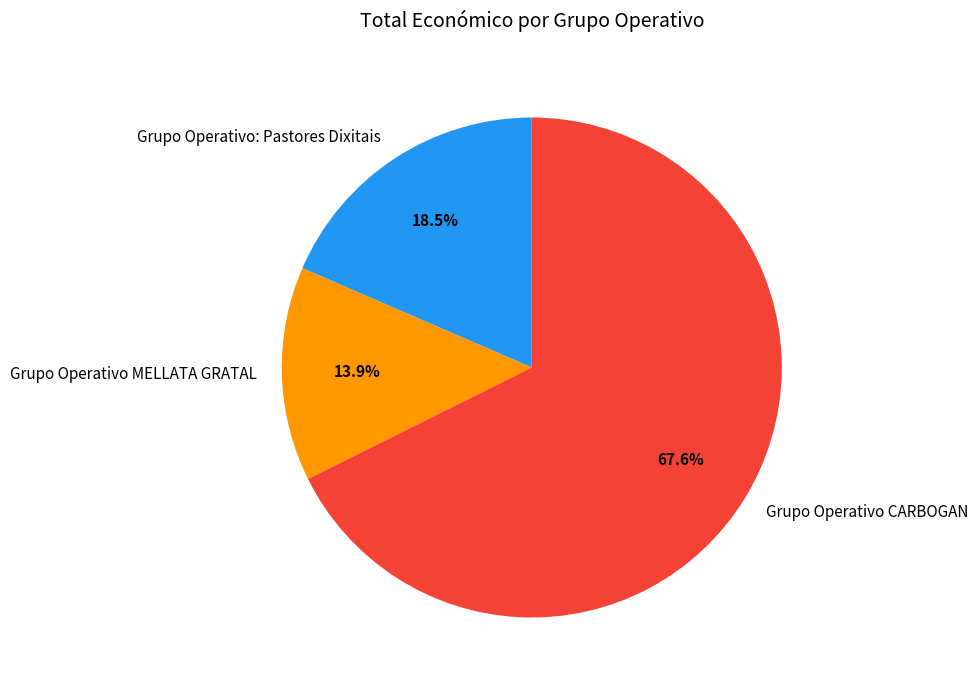

How many slices are in this pie chart?

3